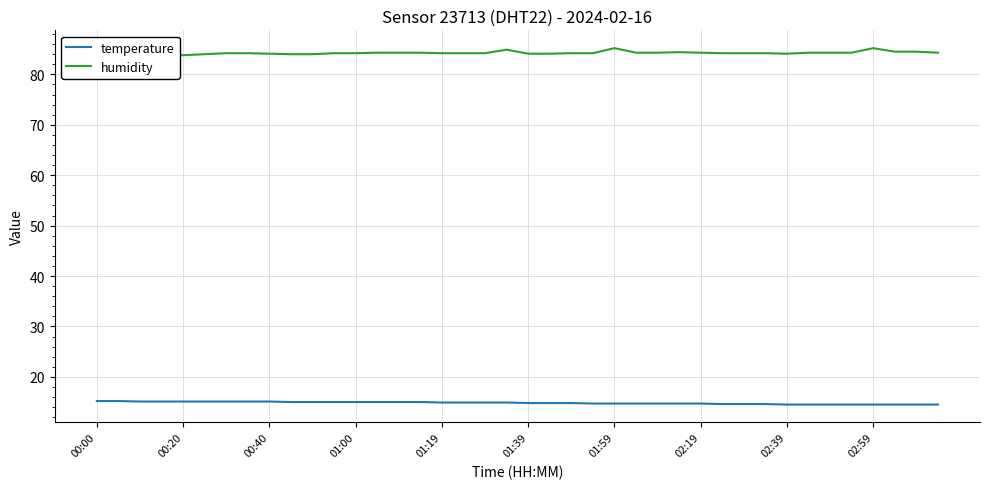

What is the smallest value displayed?

14.5